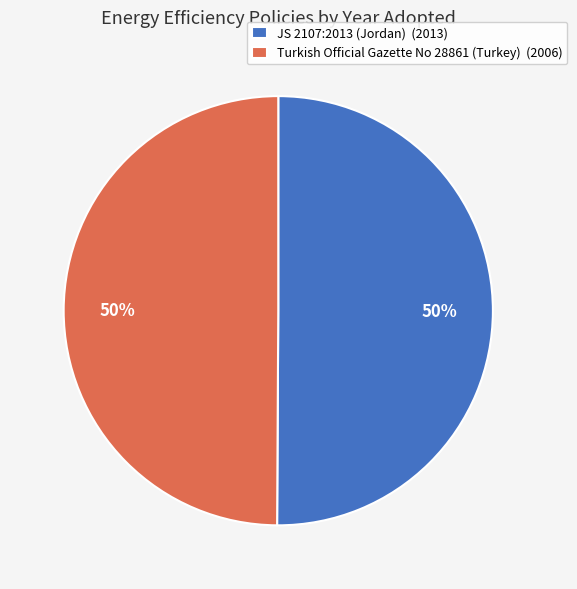

To the nearest percent, what percentage of the pie is JS 2107:2013 (Jordan) (2013)?

50%